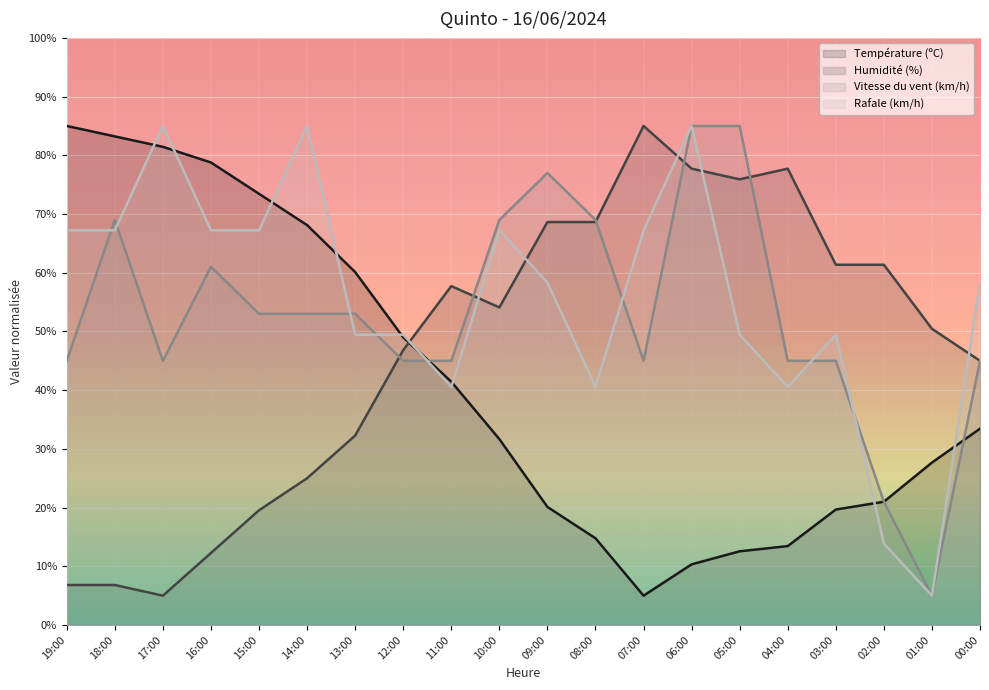

How many values in the Humidité (%) series are below 54?

10